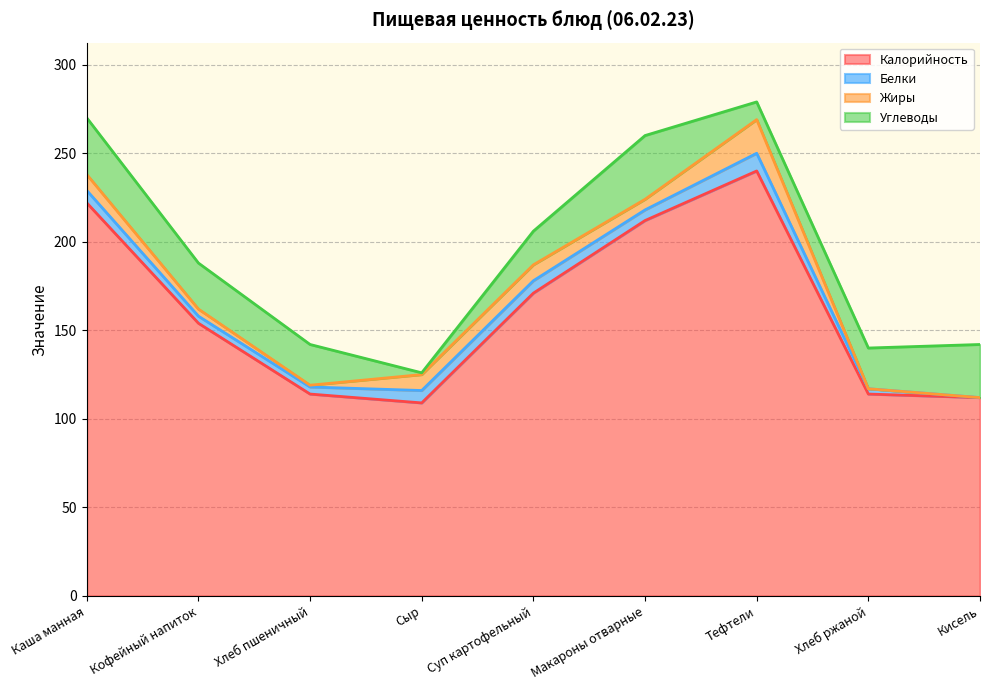

Is it true that Углеводы equals 37 at Хлеб ржаной?

False